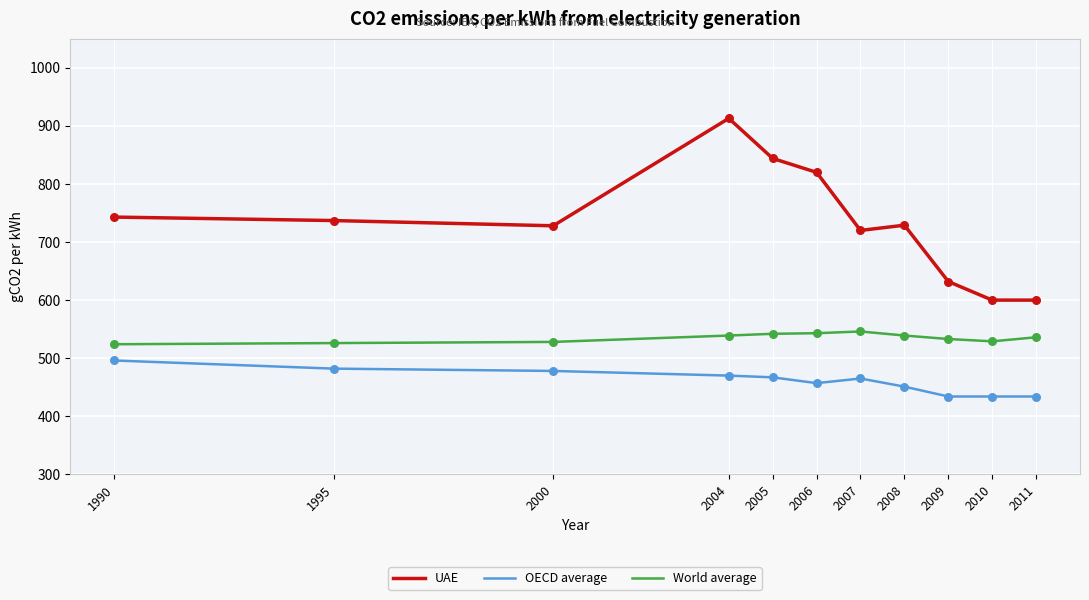

Is the value of World average at 2010 greater than the value of OECD average at 1990?

Yes